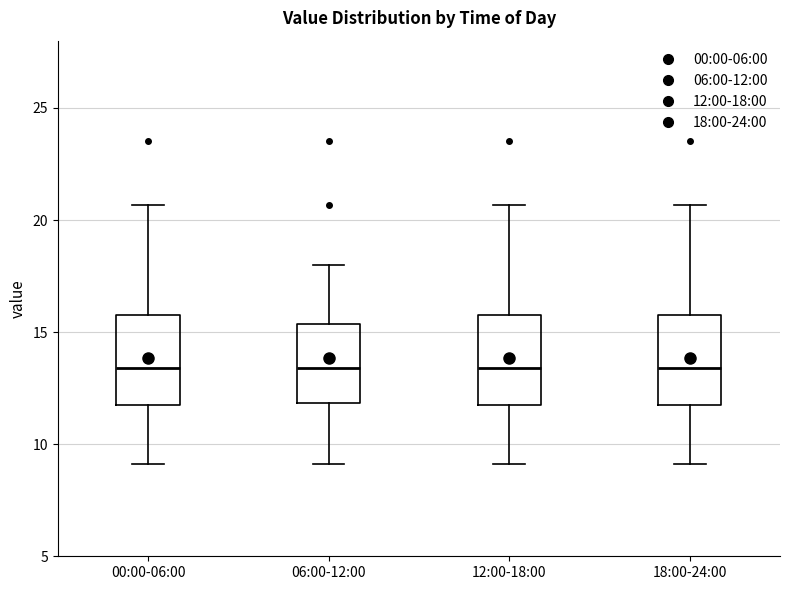

Where does the upper whisker of the box for 06:00-12:00 end on the y-axis? The values are not printed on the chart, so give them approximately, as read against the axis.

18.0